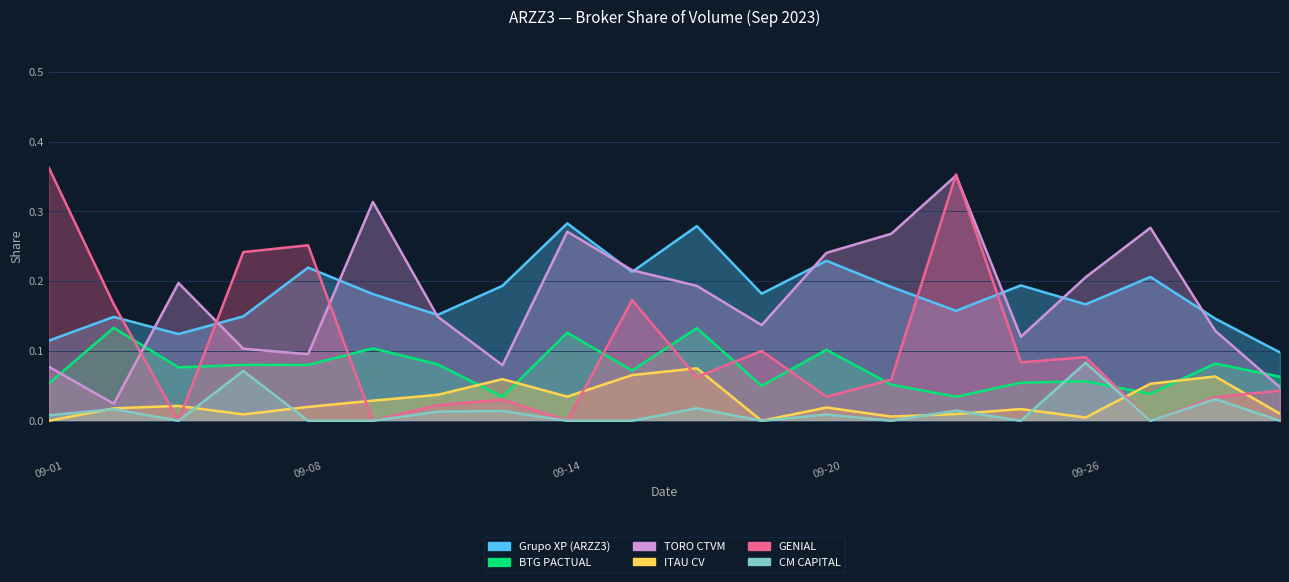

Which series has the widest spread of values?

GENIAL